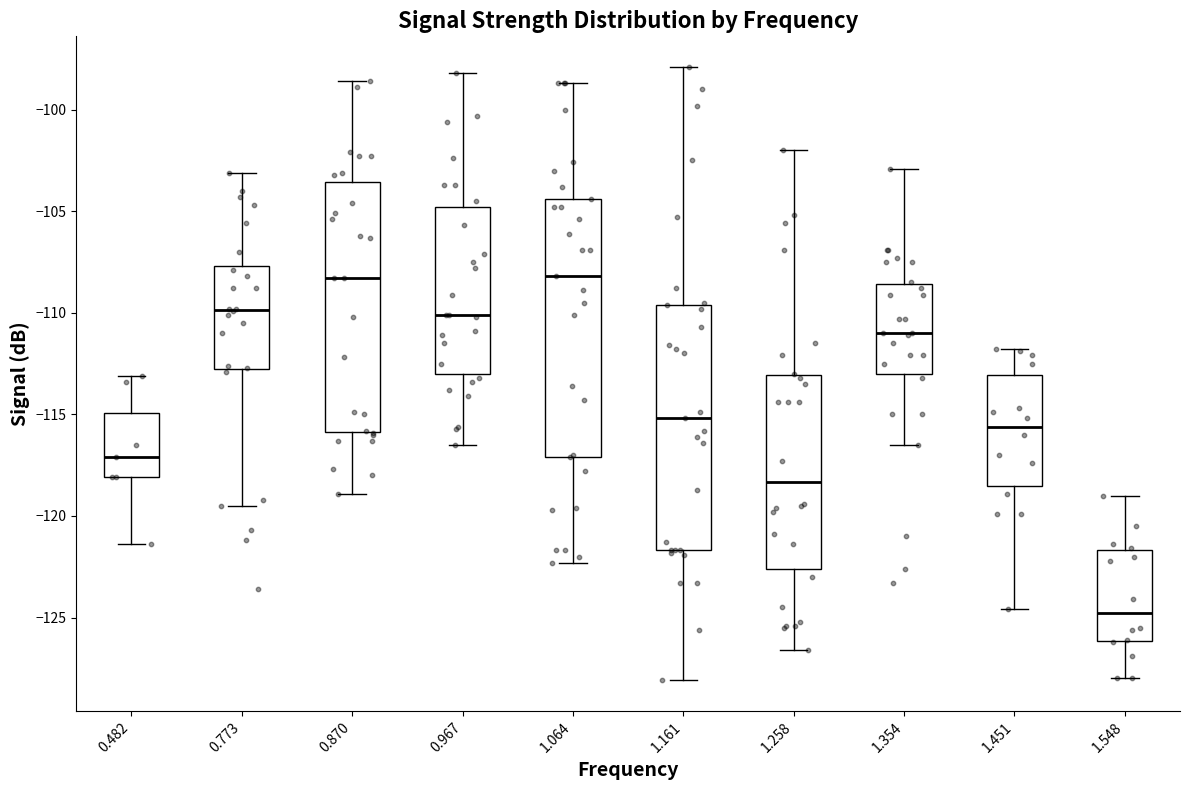

Where does the upper whisker of the box at x = 0.773 end on the y-axis? The values are not printed on the chart, so give them approximately, as read against the axis.

-103.0